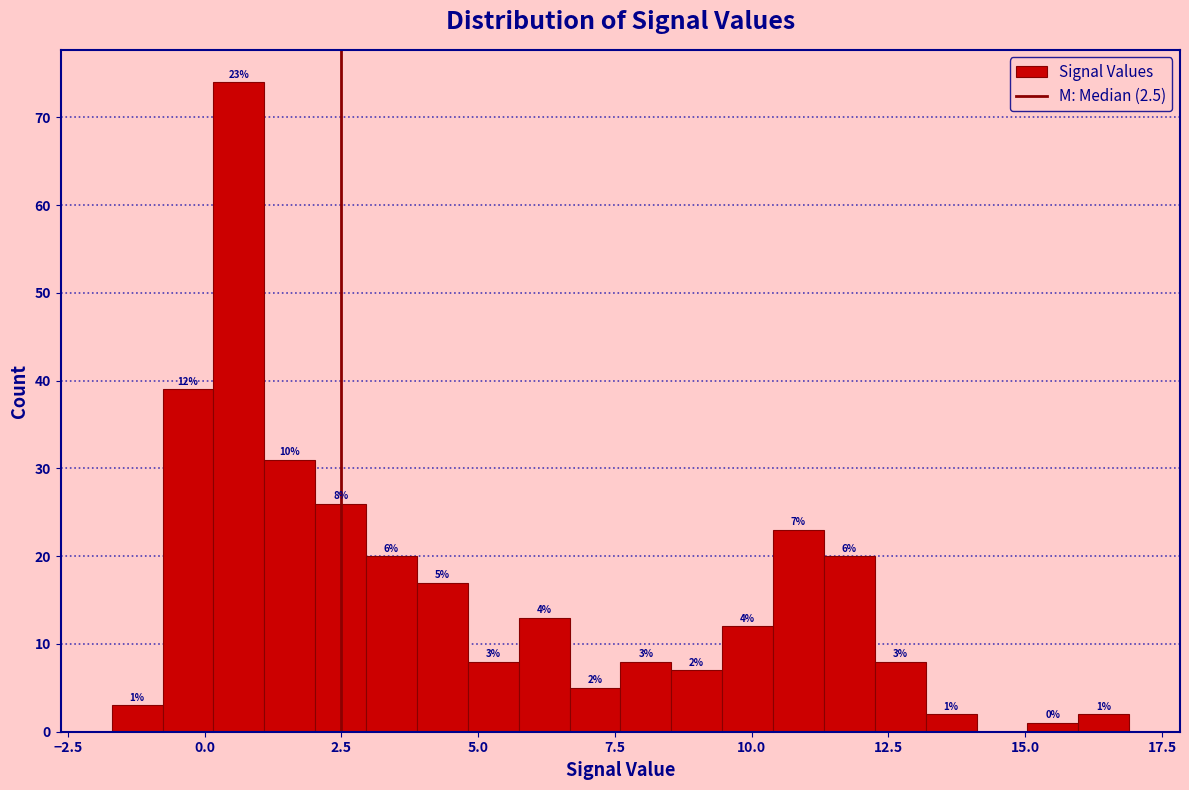

Around what value on the x-axis is the tallest bar? Give the approximate position of its centre, as read against the axis.

0.5